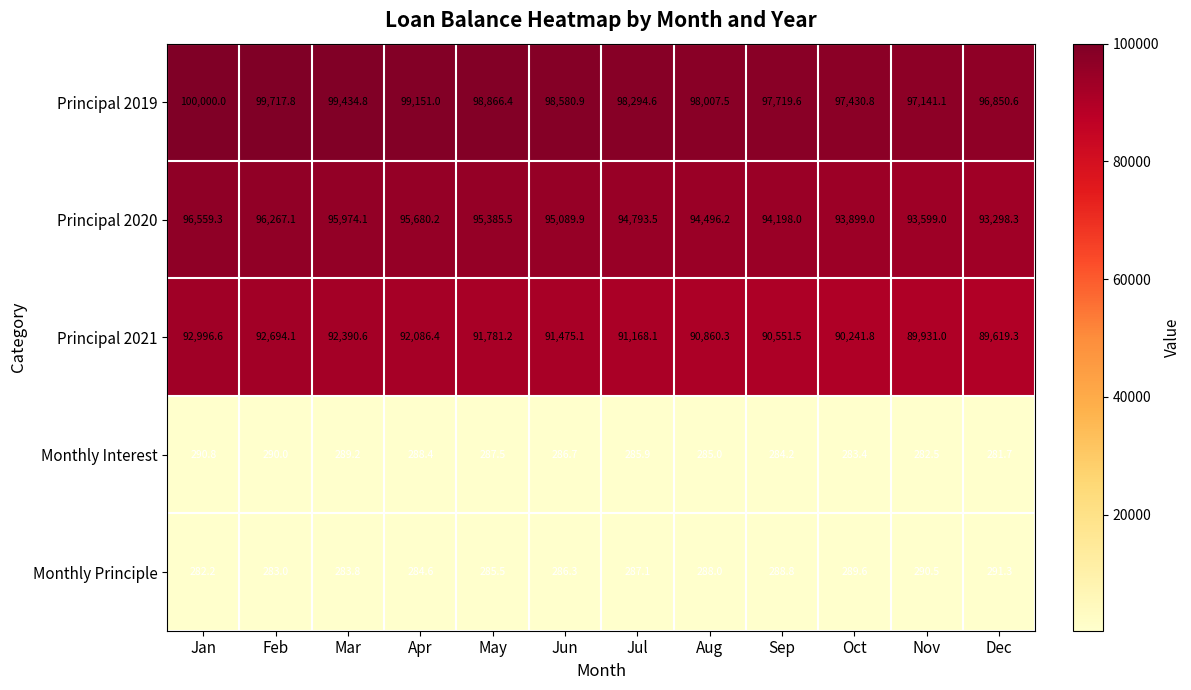

What is the difference between the Monthly Principle values at Feb and Apr?

1.6